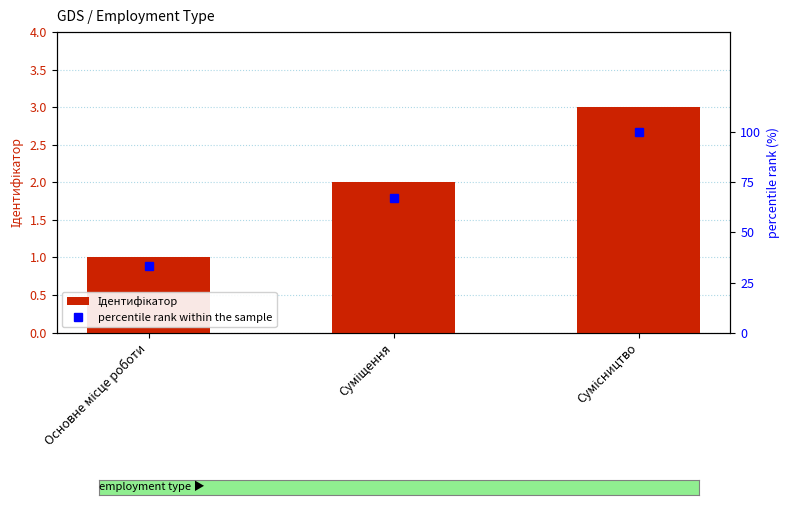

Which category has the highest value across all series?

Сумісництво